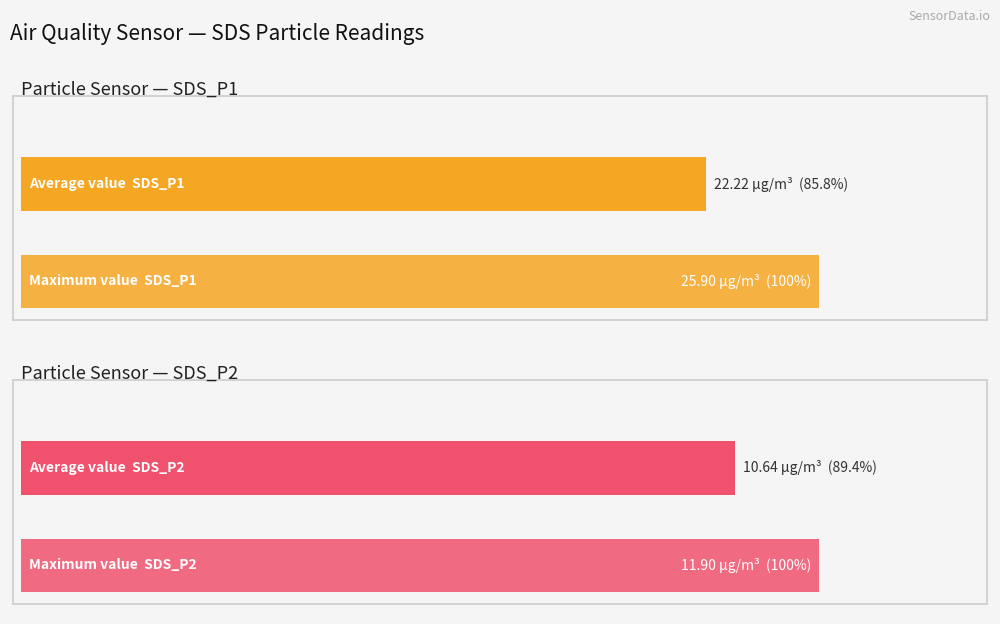

At 00:39, list the series in order from smallest to largest.

SDS_P2, SDS_P1